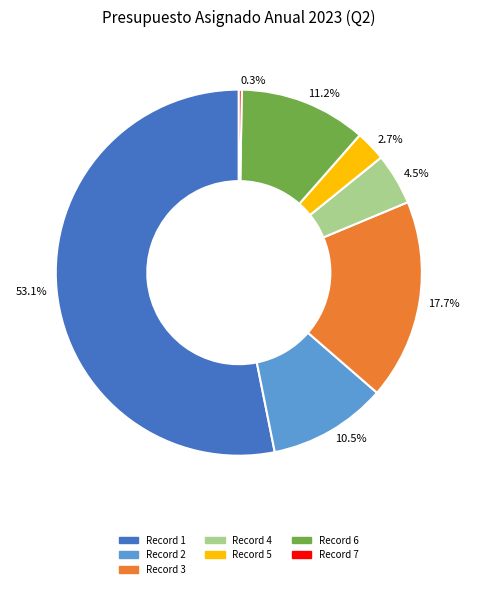

What percentage do Record 5 and Record 3 together represent?

20.4%